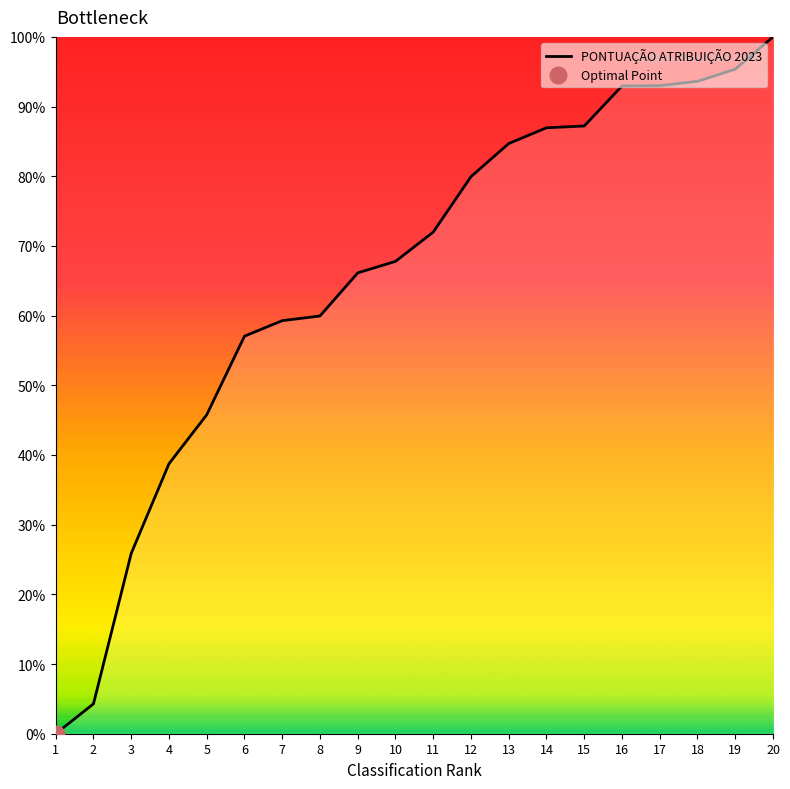

List the labels in order of value, largest first.

20, 19, 18, 17, 16, 15, 14, 13, 12, 11, 10, 9, 8, 7, 6, 5, 4, 3, 2, 1